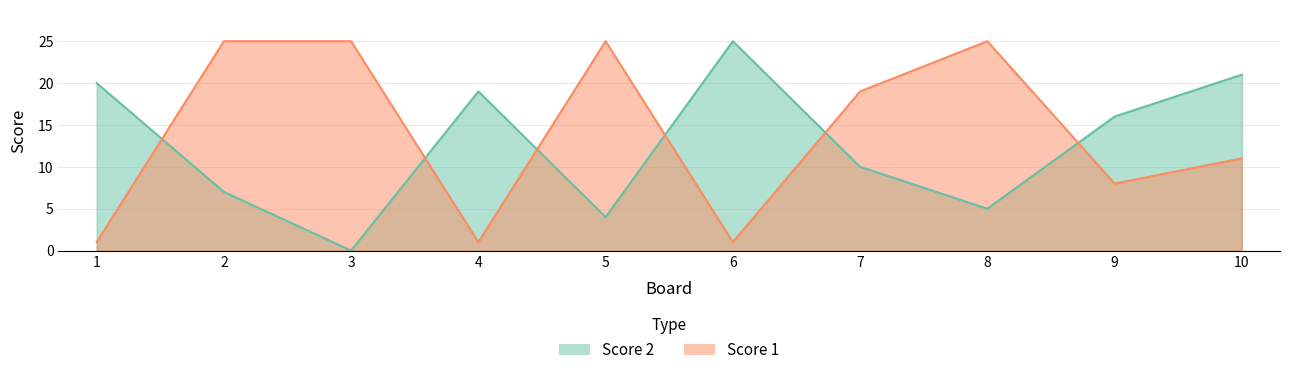

What is the sum of all Score 1 values?

141